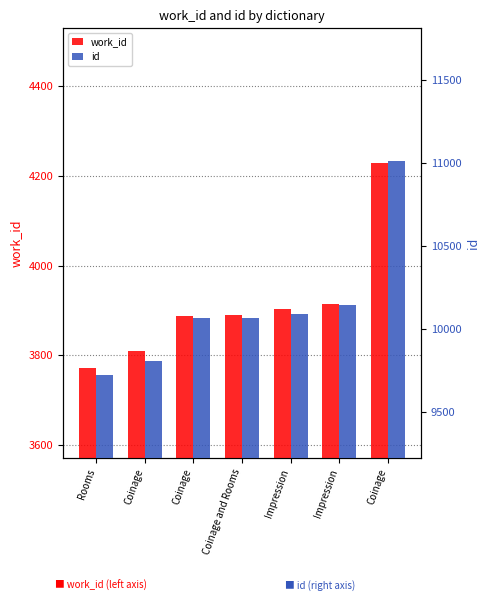

What is the label of the 7th bar from the left?

Coinage